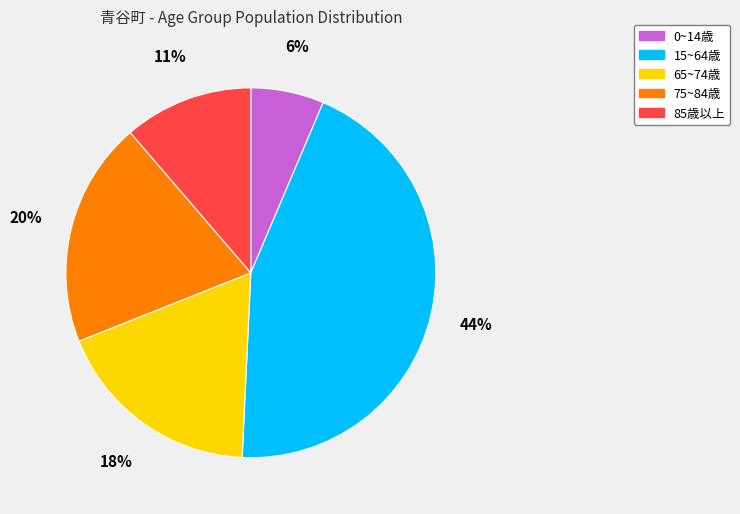

To the nearest percent, what is the average slice percentage?

20%